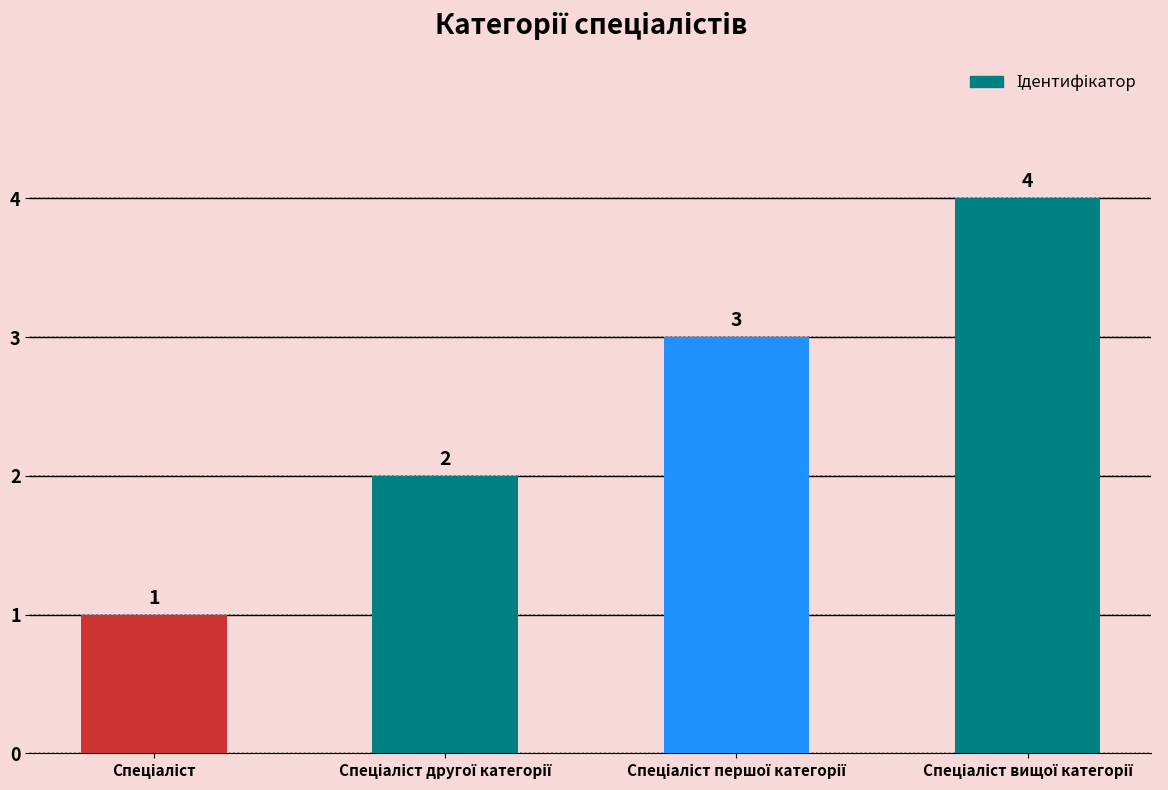

Reading left to right, list all the values displayed in this chart.

1	2	3	4